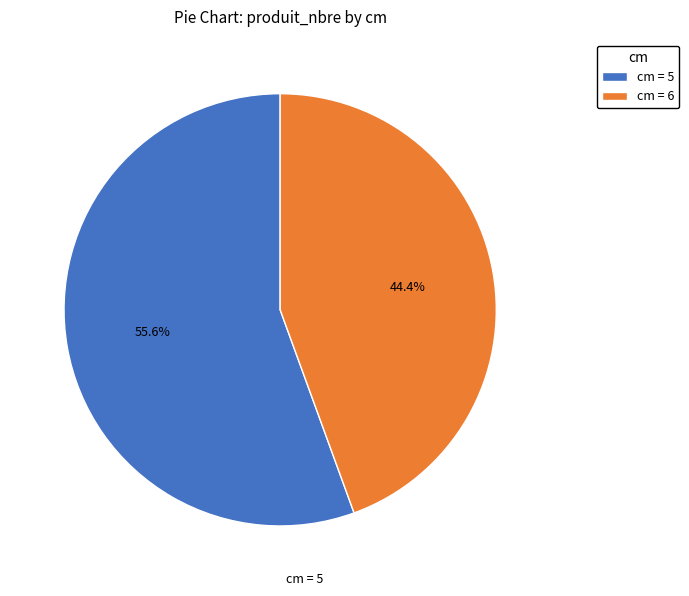

Between cm = 6 and cm = 5, which is larger?

cm = 5